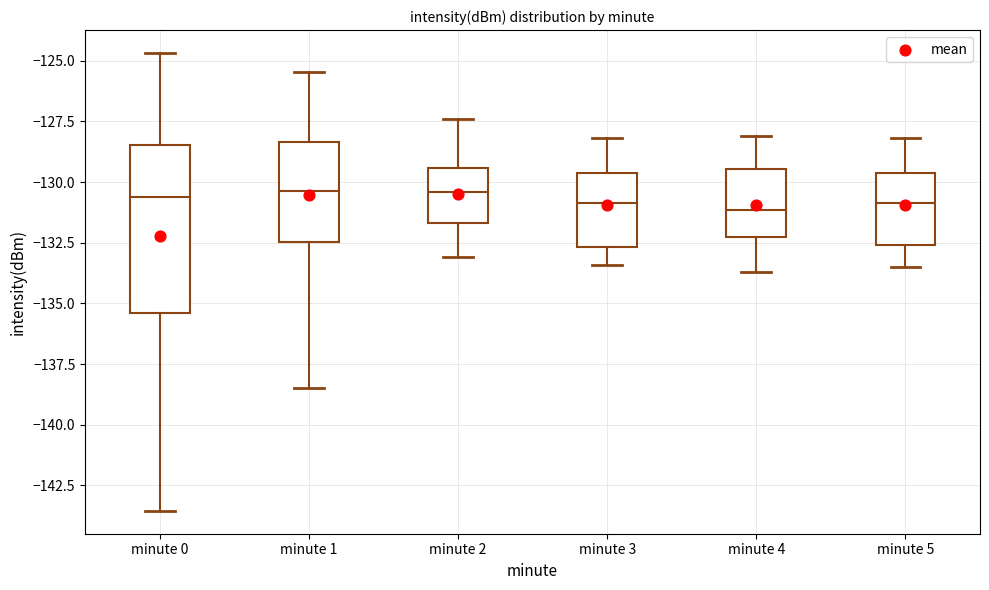

Reading left to right, read every box against the y-axis: the position of its median line, the range the box covers, and the ends of its whiskers. The values are not printed on the chart, so give them approximately, as read against the axis.

minute 0: median -130.5, box -135.5 to -128.5, whiskers -143.5 to -124.5
minute 1: median -130.5, box -132.5 to -128.5, whiskers -138.5 to -125.5
minute 2: median -130.5, box -131.5 to -129.5, whiskers -133.0 to -127.5
minute 3: median -131.0, box -132.5 to -129.5, whiskers -133.5 to -128.0
minute 4: median -131.0, box -132.0 to -129.5, whiskers -133.5 to -128.0
minute 5: median -131.0, box -132.5 to -129.5, whiskers -133.5 to -128.0